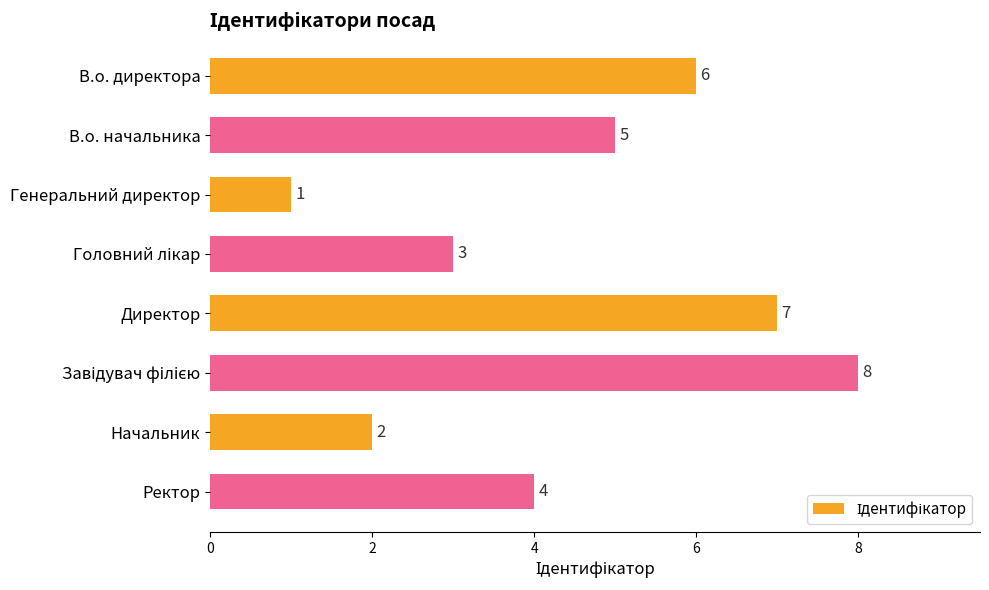

True or false: the data shows 5 at В.о. начальника.

True